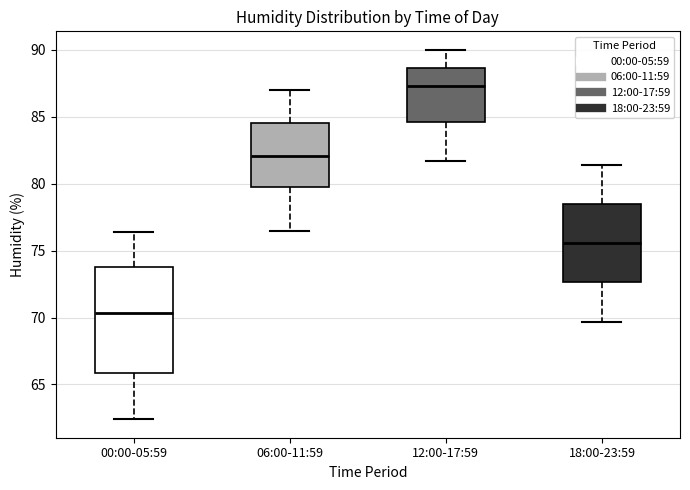

Comparing the boxes themselves (not the whiskers), which one is the tallest?

00:00-05:59